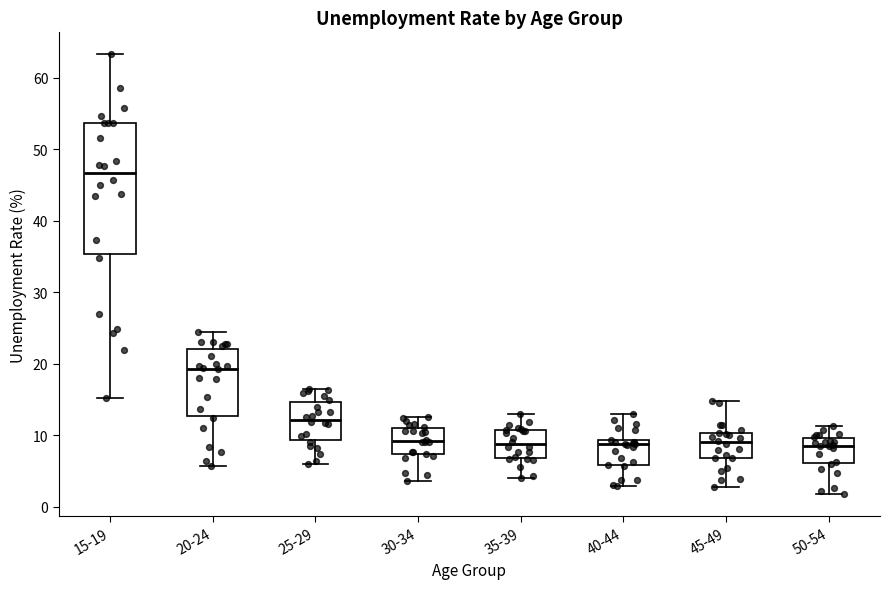

Reading left to right, transcribe this box plot: for each box, give where its median line is, the range the box spans, and where its two whiskers end, as read against the y-axis. The values are not printed on the chart, so give them approximately, as read against the axis.

15-19: median 47, box 35 to 54, whiskers 15 to 63
20-24: median 19, box 13 to 22, whiskers 6 to 24
25-29: median 12, box 9 to 15, whiskers 6 to 17
30-34: median 9, box 7 to 11, whiskers 4 to 13
35-39: median 9, box 7 to 11, whiskers 4 to 13
40-44: median 9 (just below the box's upper edge), box 6 to 9, whiskers 3 to 13
45-49: median 9, box 7 to 10, whiskers 3 to 15
50-54: median 9, box 6 to 10, whiskers 2 to 11